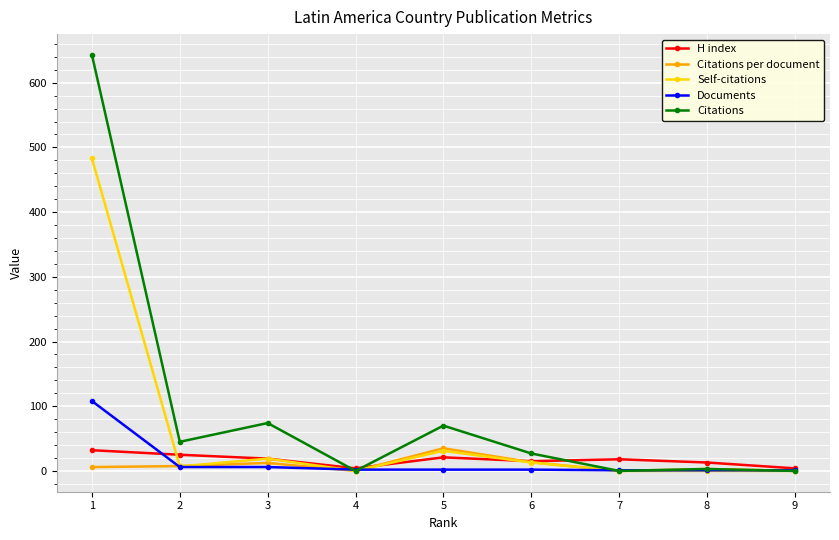

Is the value of H index at 5 greater than the value of Documents at 4?

Yes